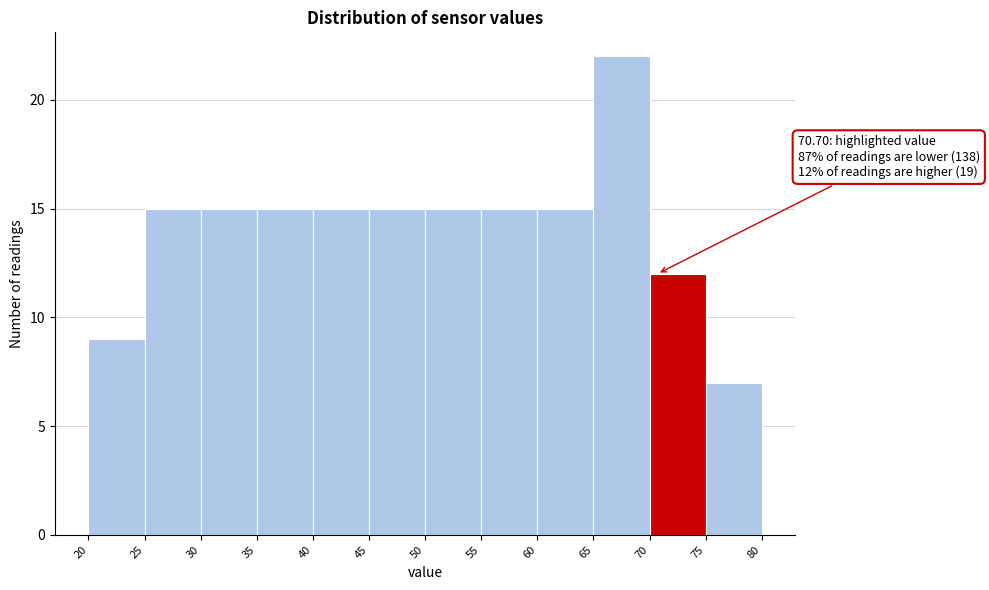

Which range on the x-axis has the tallest bar?

65 to 70